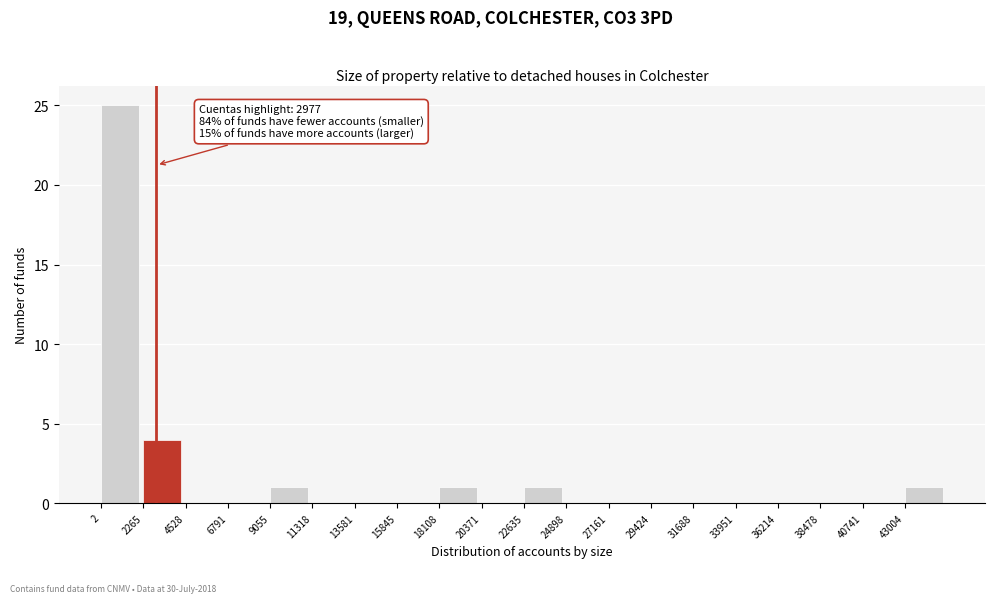

Which range on the x-axis has the tallest bar?

0 to 2500